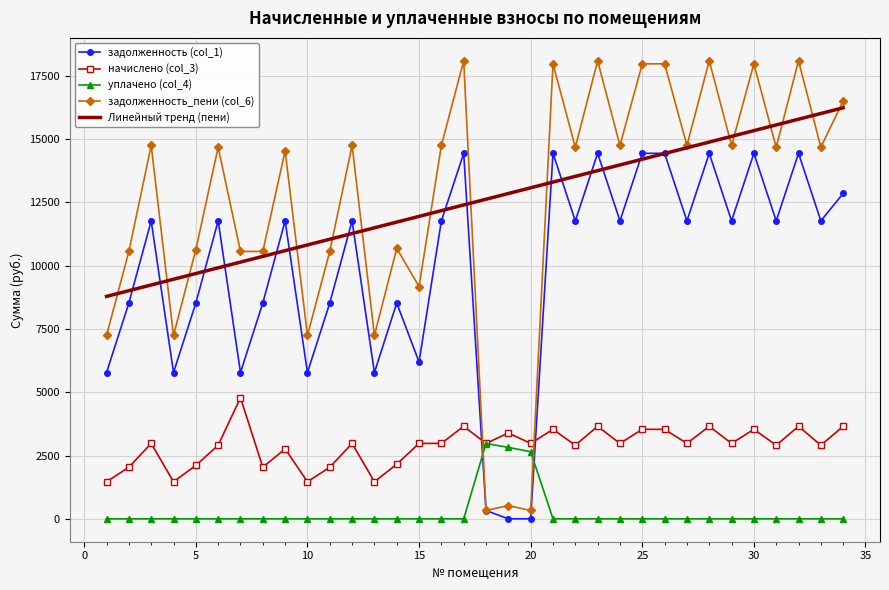

After their last crossing, which series has the higher values: Линейный тренд (пени) or задолженность (col_1)?

Линейный тренд (пени)